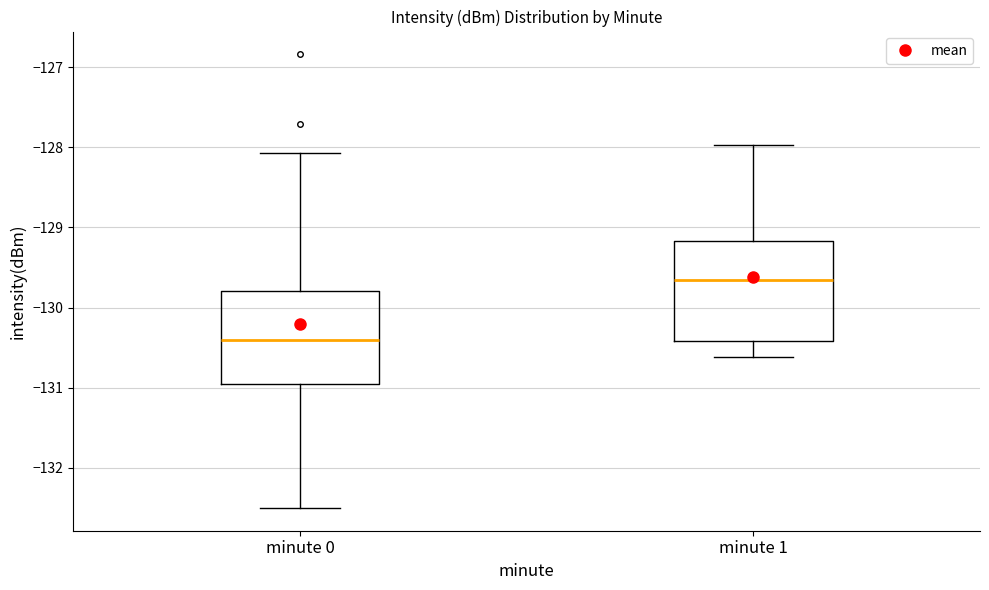

Reading left to right, read every box against the y-axis: the position of its median line, the range the box covers, and the ends of its whiskers. The values are not printed on the chart, so give them approximately, as read against the axis.

minute 0: median -130.4, box -131.0 to -129.8, whiskers -132.5 to -128.1
minute 1: median -129.7, box -130.4 to -129.2, whiskers -130.6 to -128.0